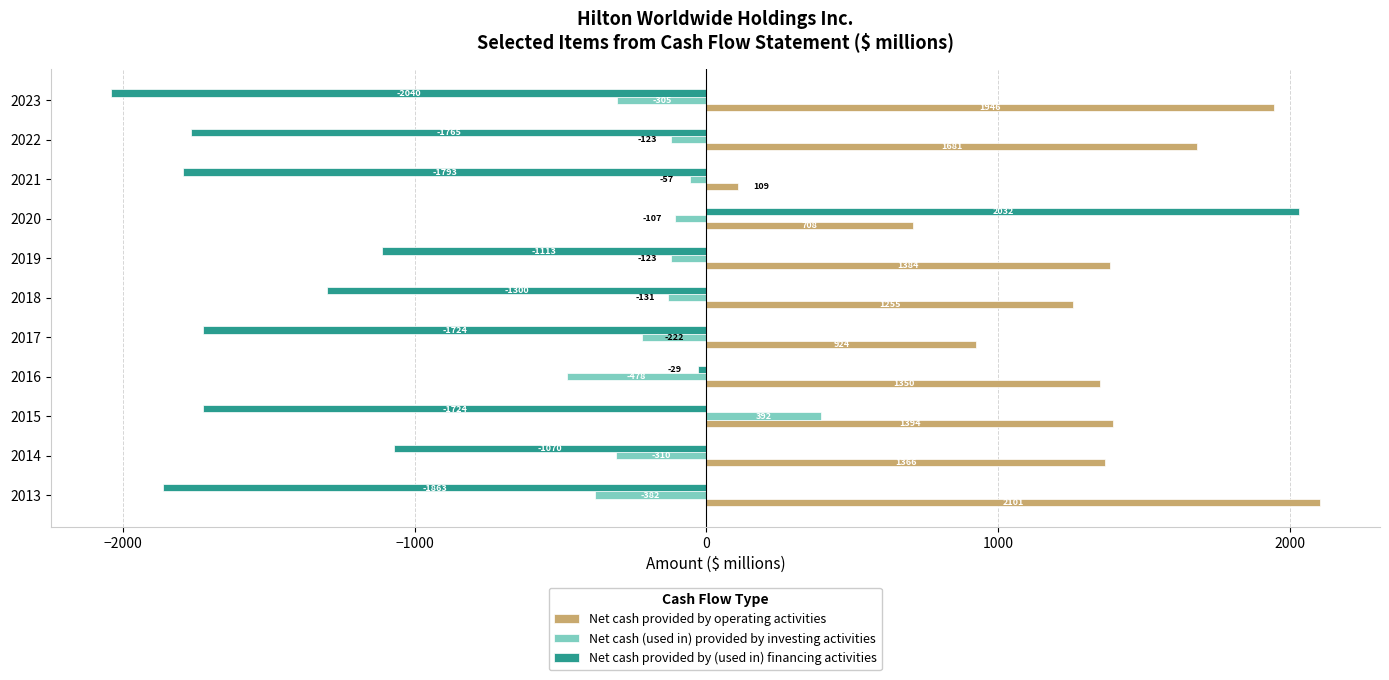

What value does the Net cash (used in) provided by investing activities series have at 2014, to the nearest 50?

-300